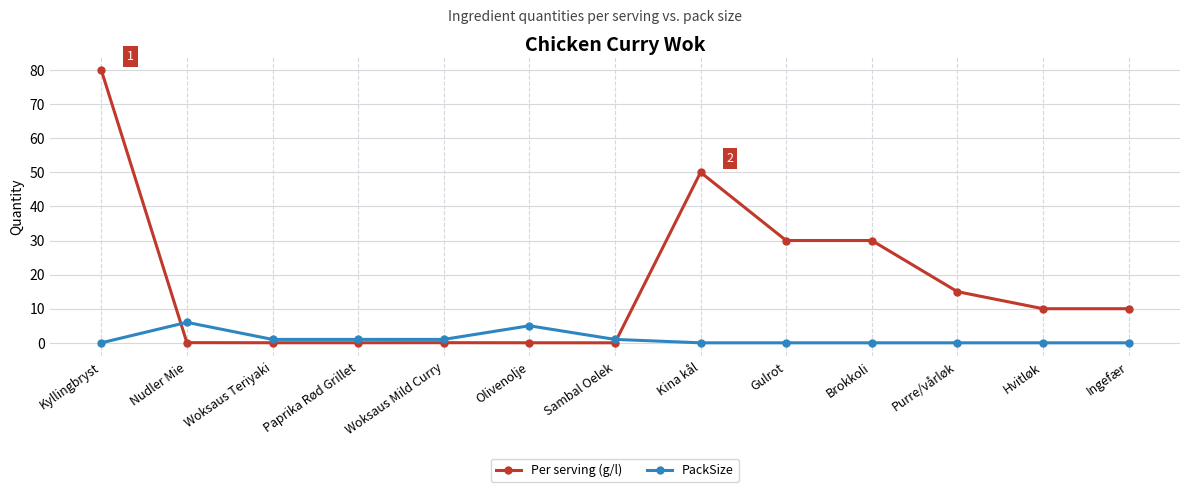

What are all the series names shown in the legend?

Per serving (g/l), PackSize